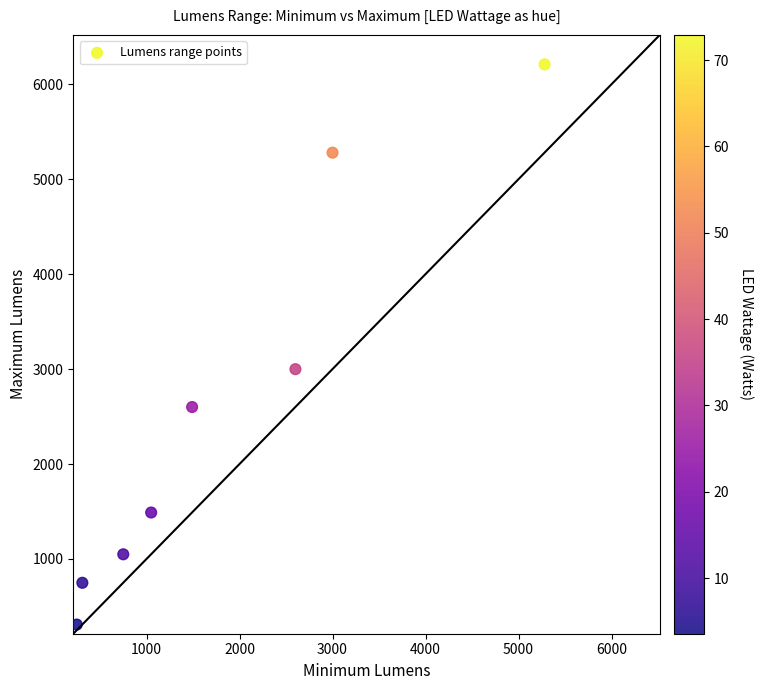

What Y value in the scatter plot is closest to 3259?

2999